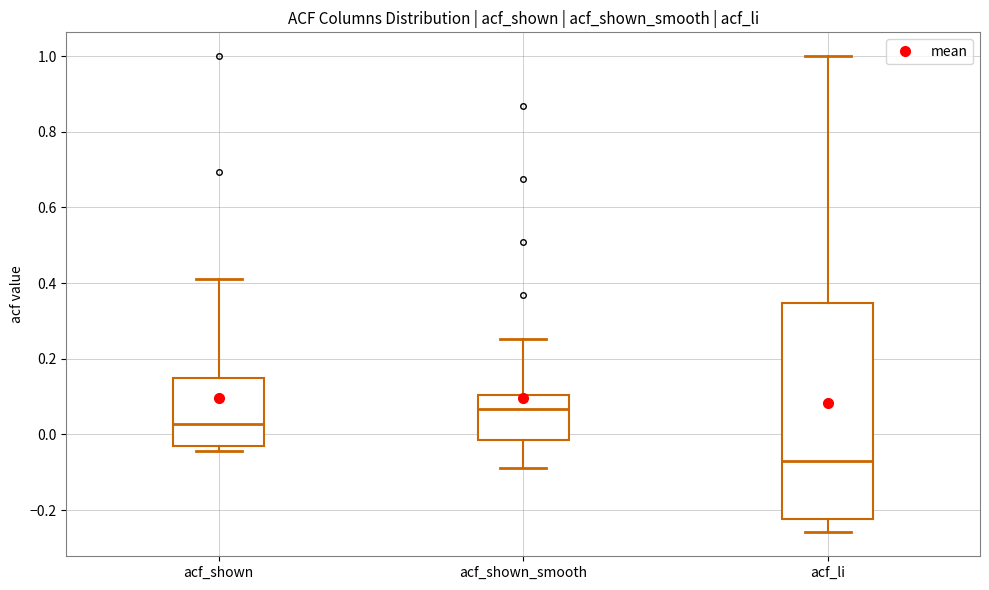

Comparing the boxes themselves (not the whiskers), which one is the tallest?

acf_li